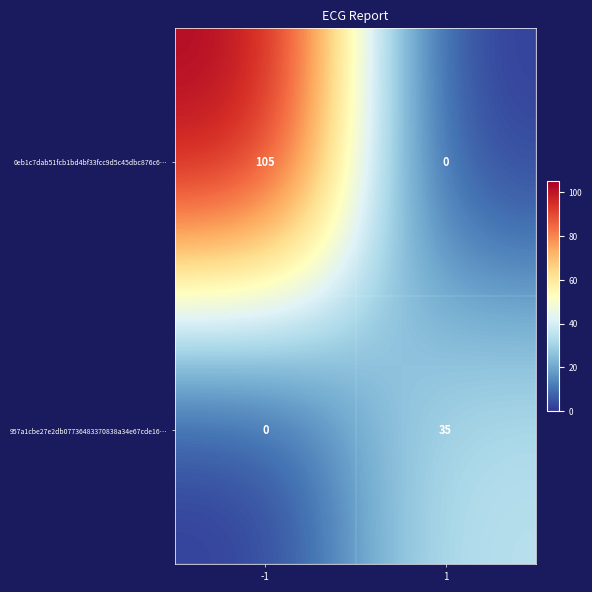

Reading left to right, what are all the values shown in this chart?

0eb1c7dab51fcb1bd4bf33fcc9d5c45dbc876c6…: -1=105	1=0
957a1cbe27e2db07736483370838a34e67cde16…: -1=0	1=35